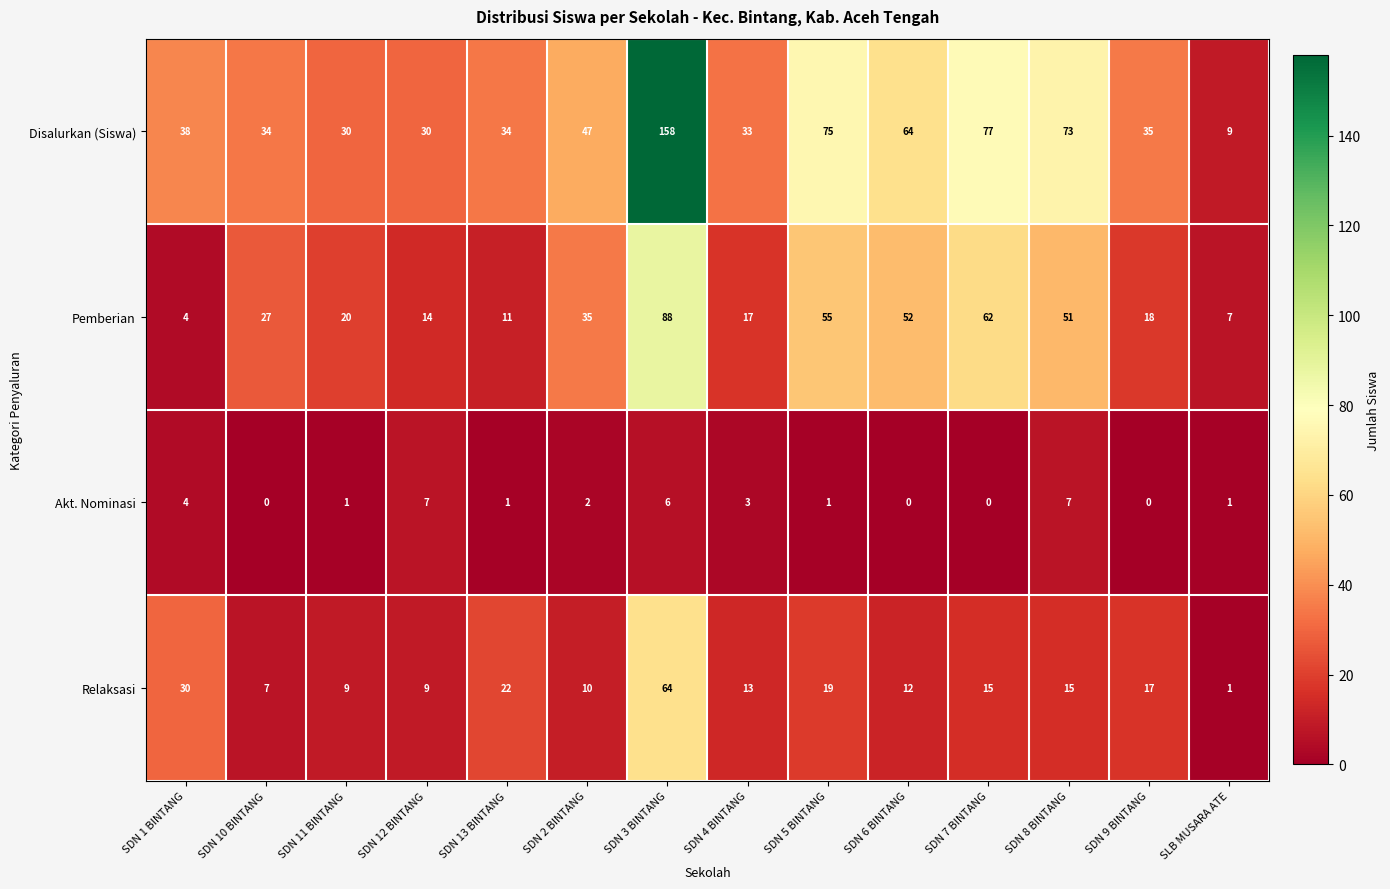

What is the total value across all series at SDN 4 BINTANG?

66